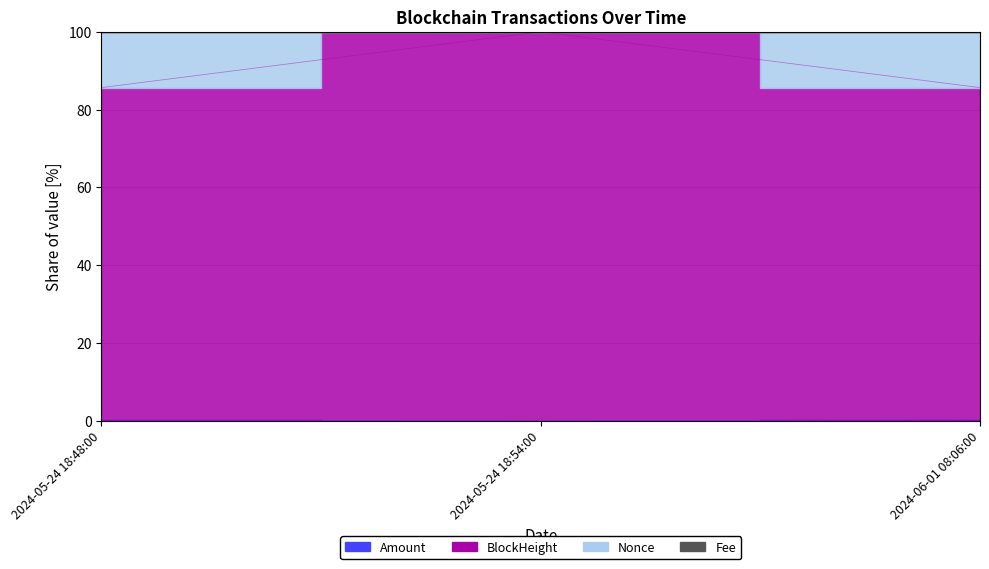

What is the label of the 3rd point from the right?

2024-05-24 18:48:00